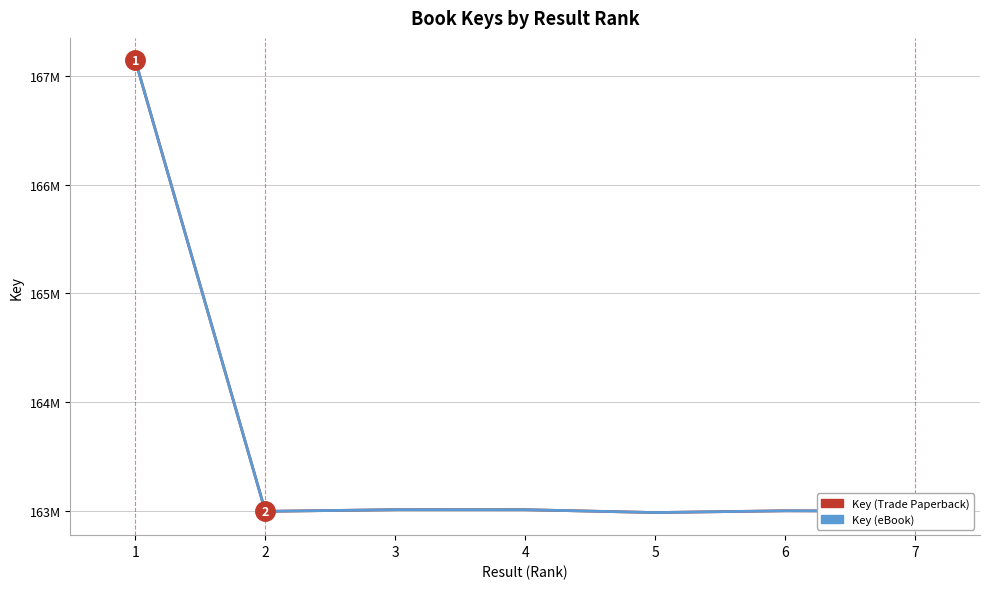

Where is the first local maximum for Key (Trade Paperback)?

3